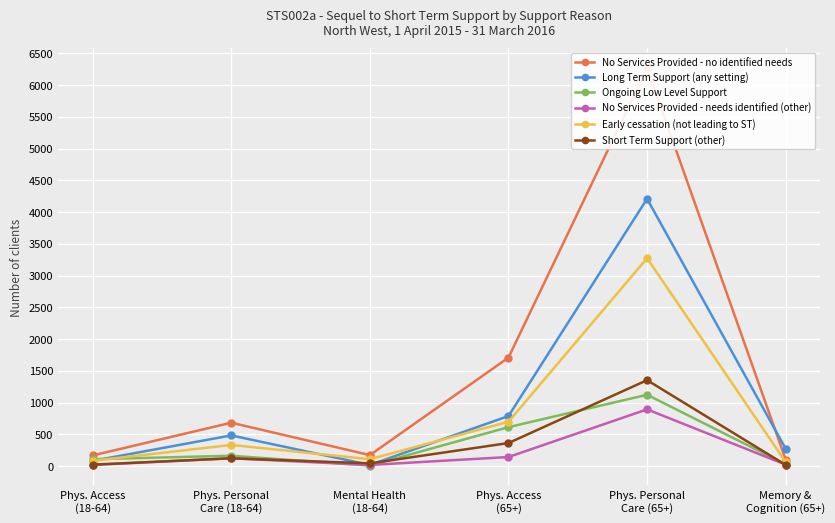

Where is the first local minimum for No Services Provided - needs identified (other)?

Mental Health
(18-64)